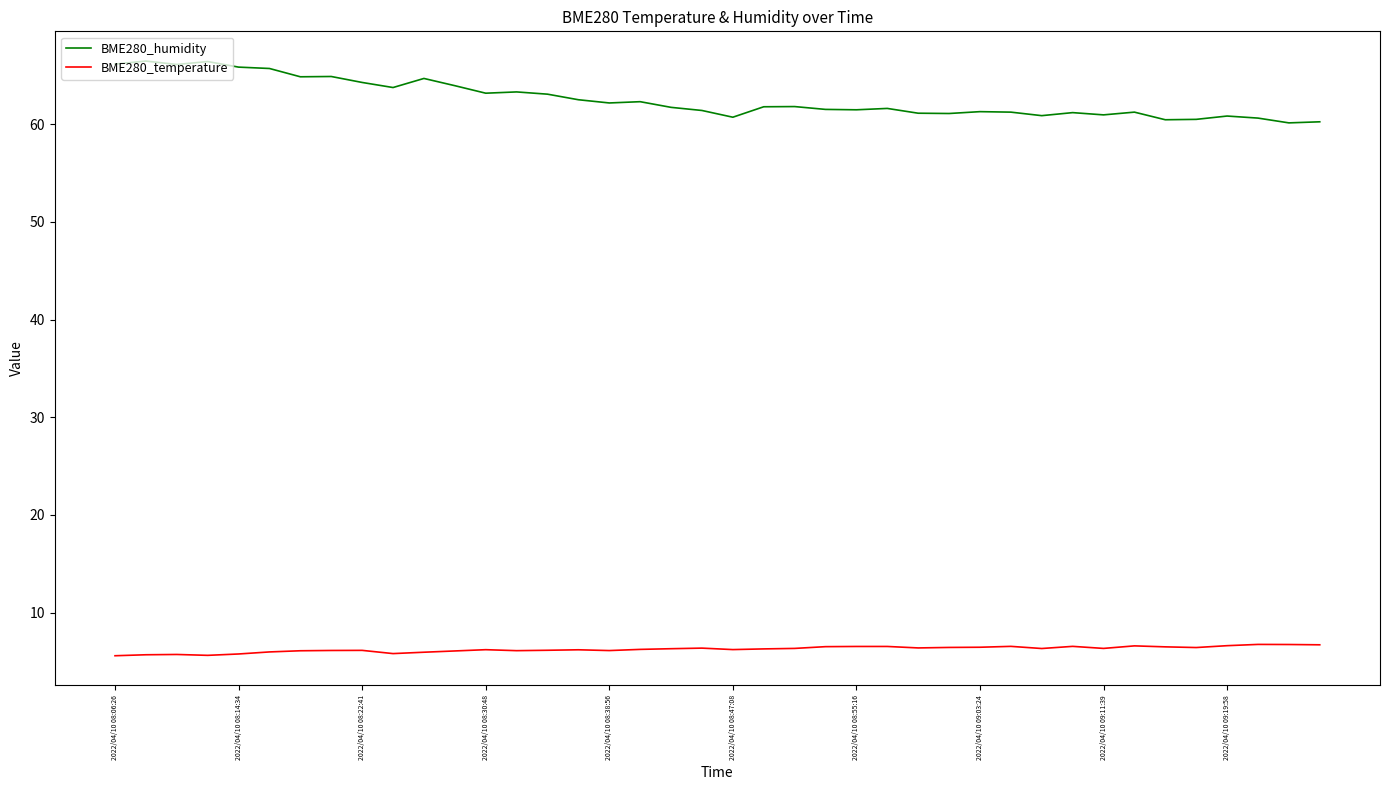

What is the maximum value for BME280_temperature?

6.7